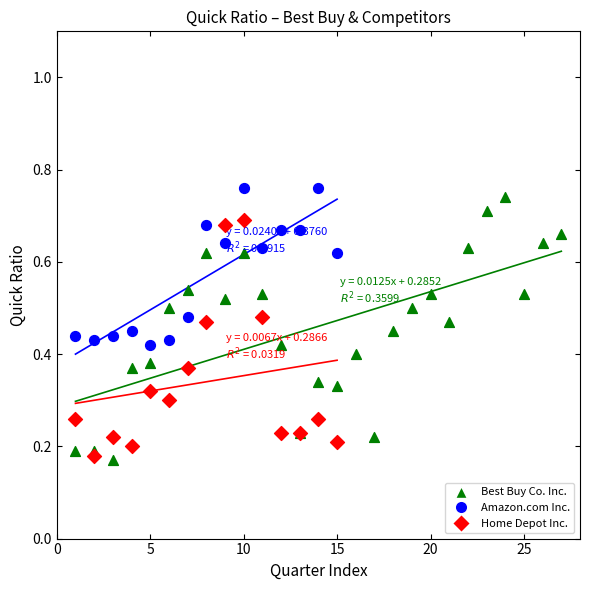

Which series reaches the minimum Y coordinate?

Best Buy Co. Inc.